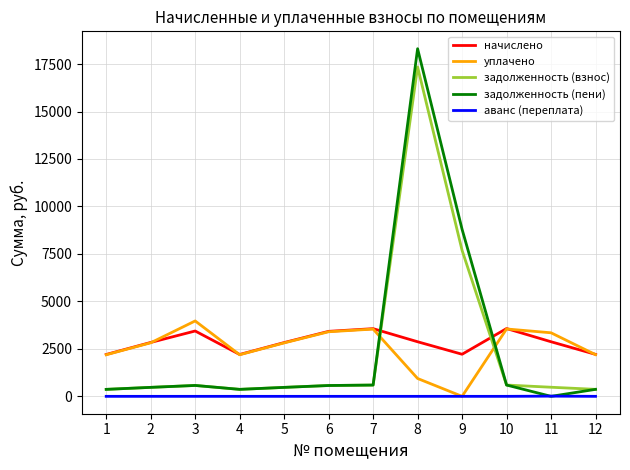

What is the total value across all series at 5?

6589.5